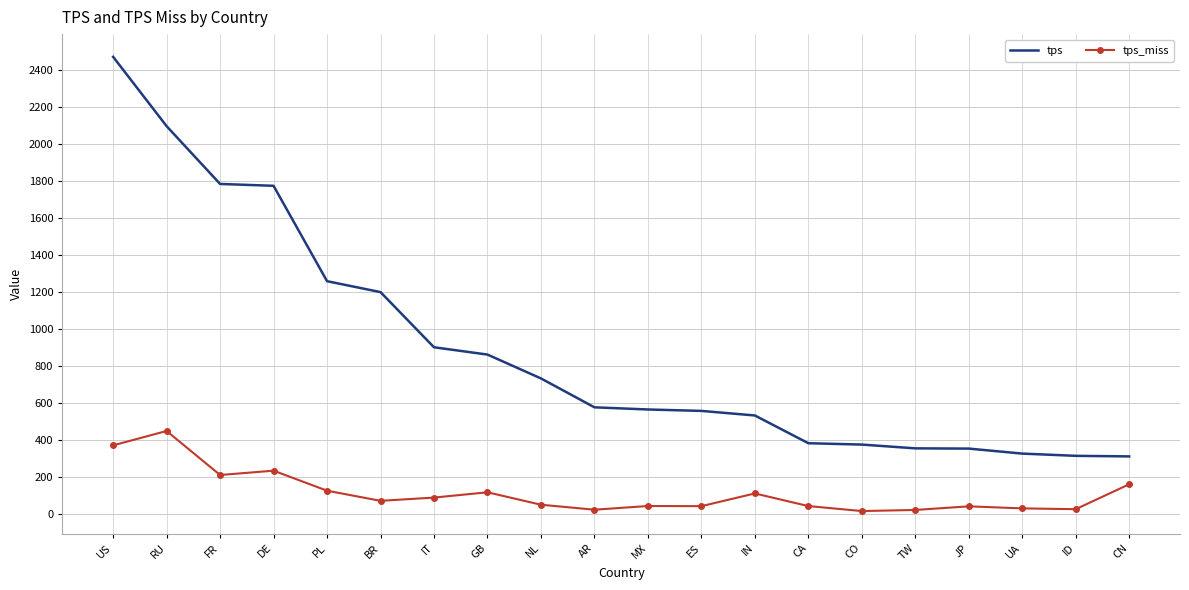

True or false: tps and tps_miss cross at least once.

False